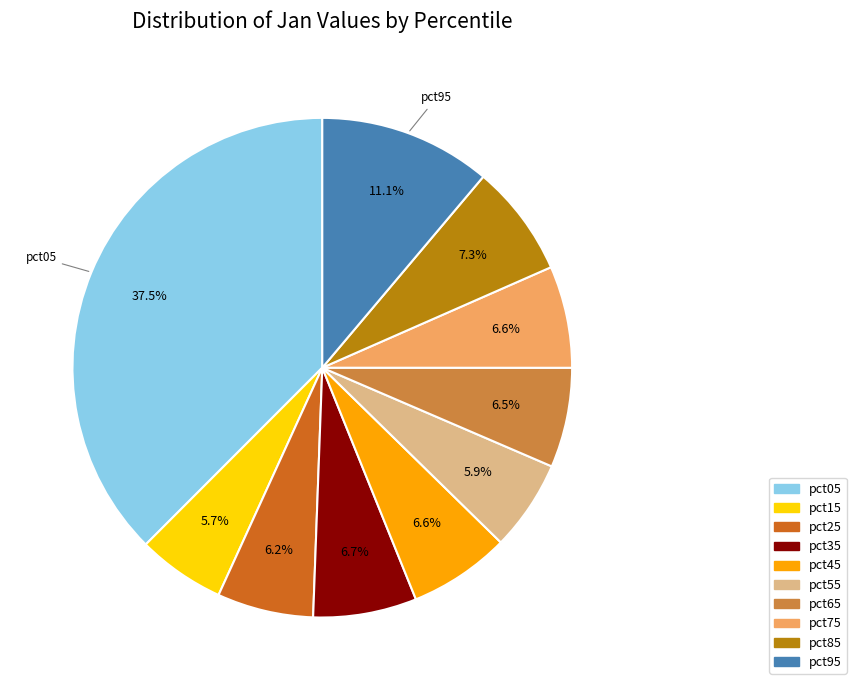

What percentage is NOT represented by pct15?

94.3%